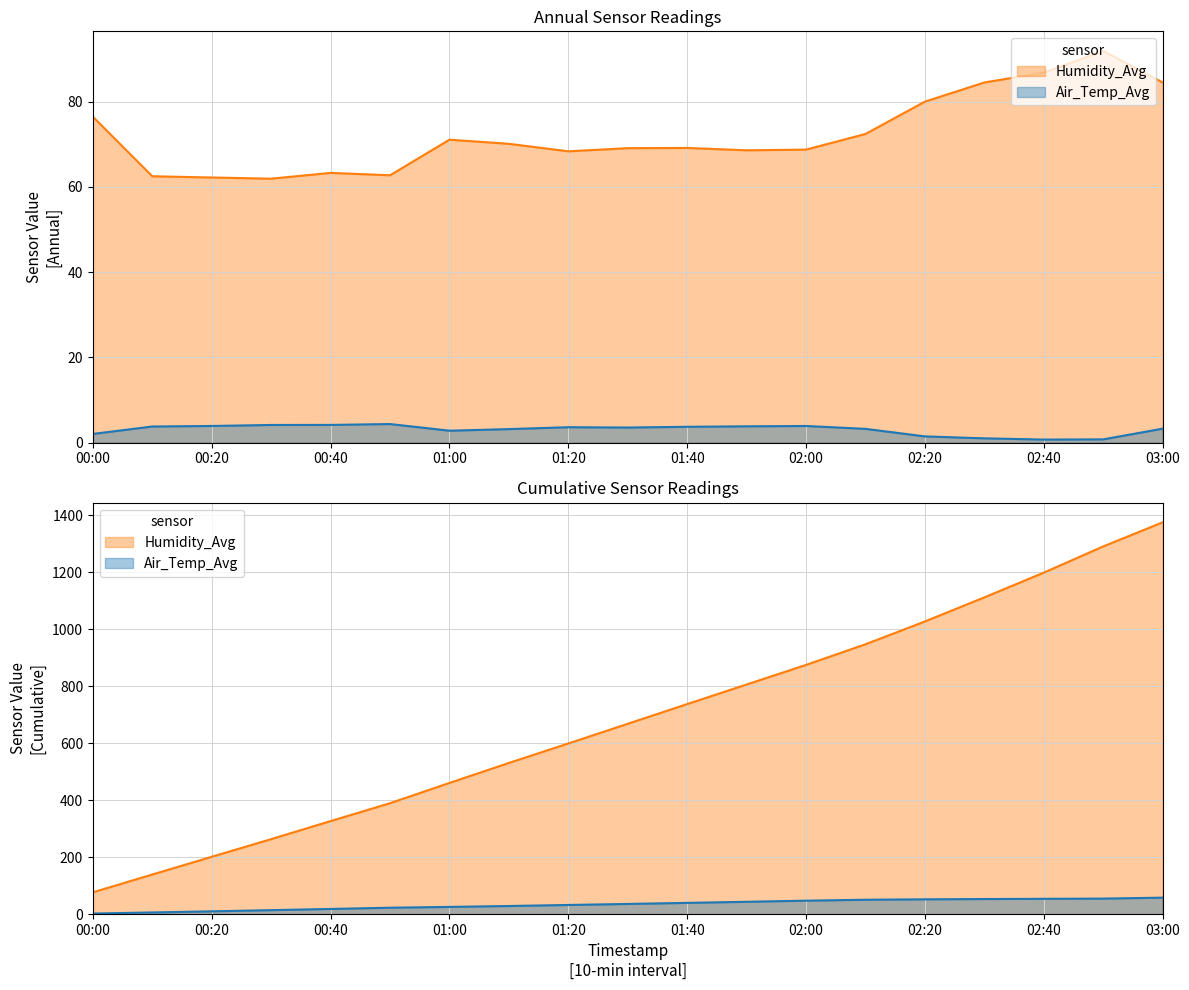

True or false: Air_Temp_Avg and Humidity_Avg cross at least once.

False